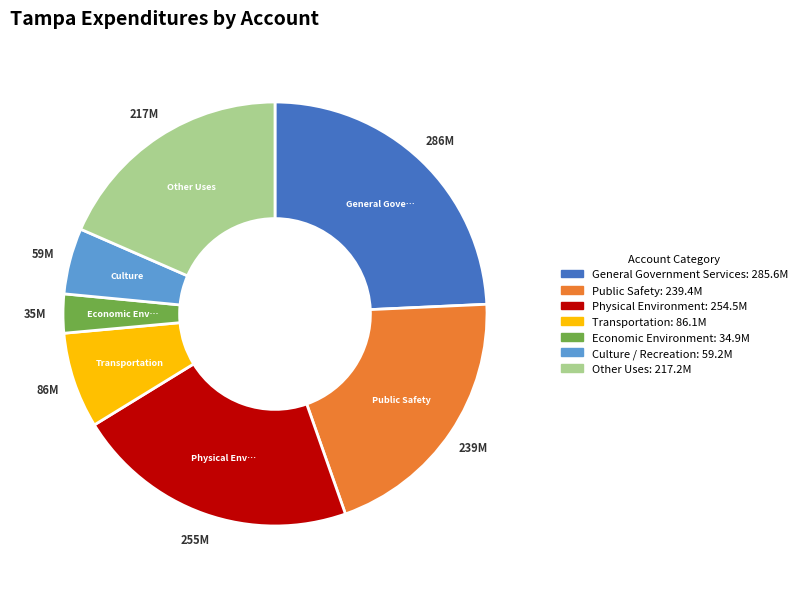

Is there any slice that represents more than half of the pie?

No